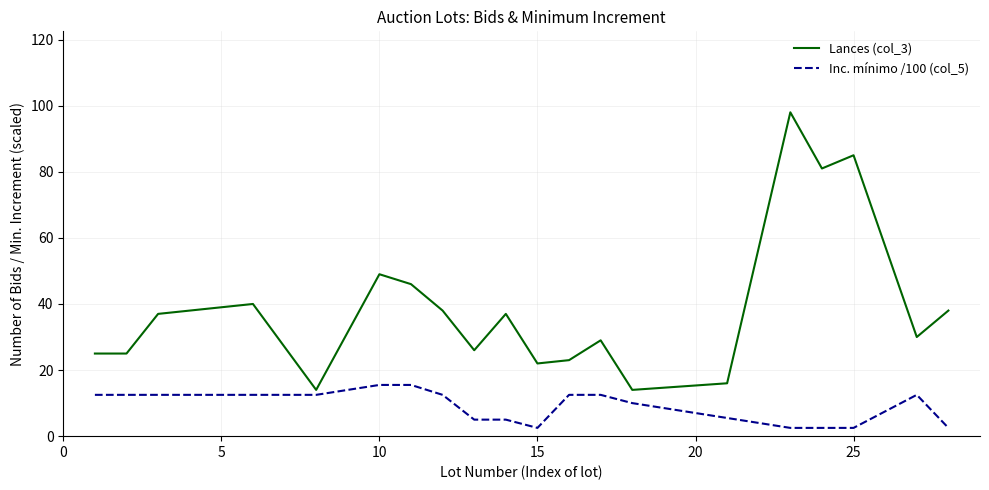

What is the difference between the maximum and minimum values in the Inc. mínimo /100 (col_5) series?

13.0